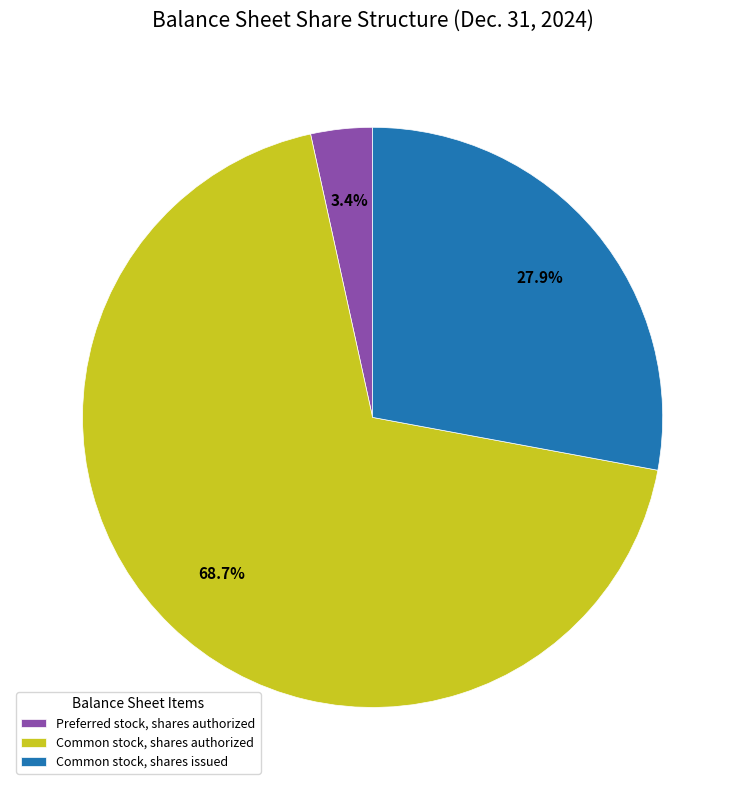

Between Common stock, shares authorized and Preferred stock, shares authorized, which is larger?

Common stock, shares authorized